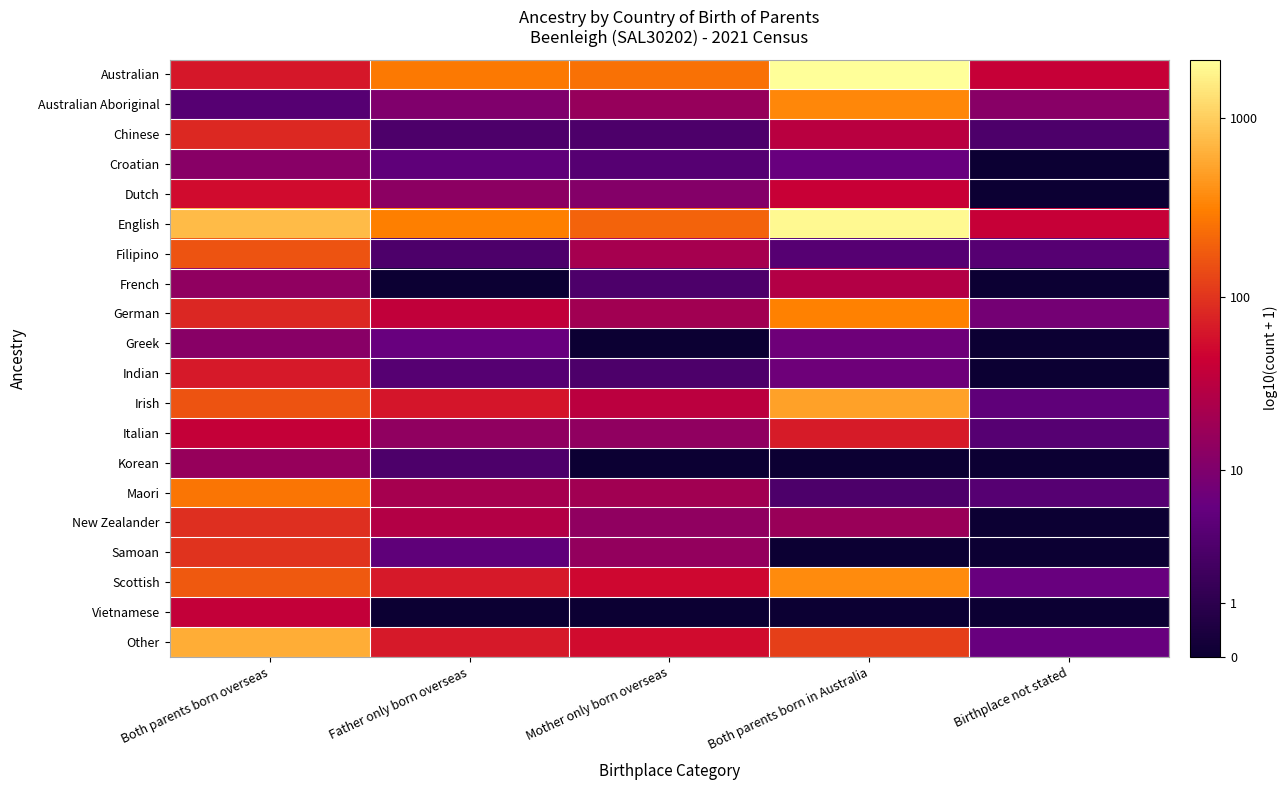

Which has a higher value, Birthplace not stated or Both parents born overseas?

Both parents born overseas